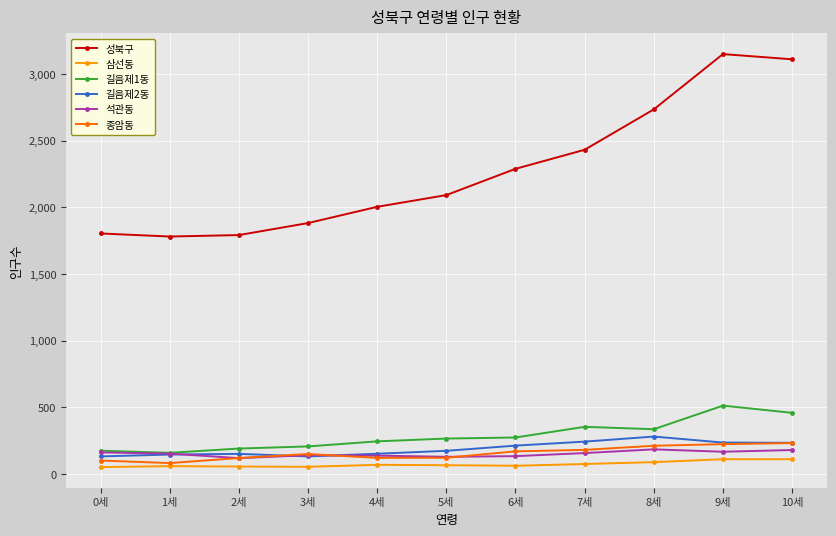

Which series has the widest spread of values?

성북구